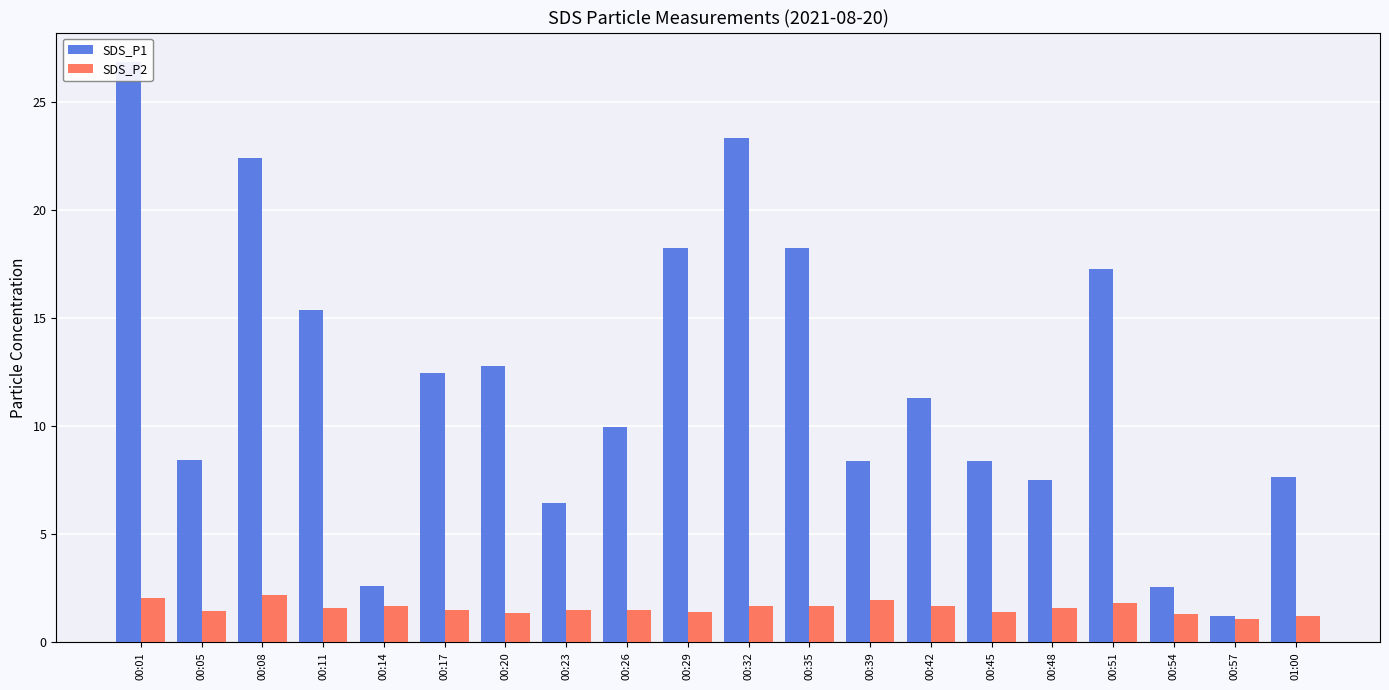

Rank the series by their average value, from highest to lowest.

SDS_P1, SDS_P2